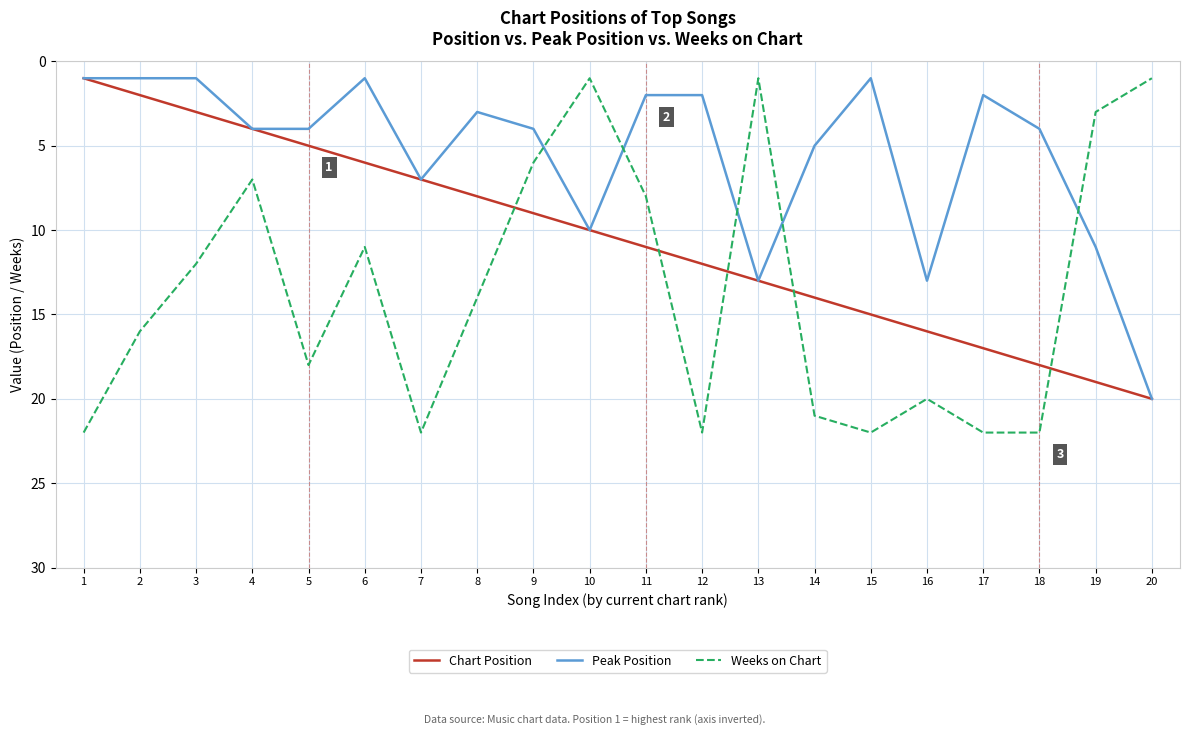

At which category is the sum across all series the highest?

16